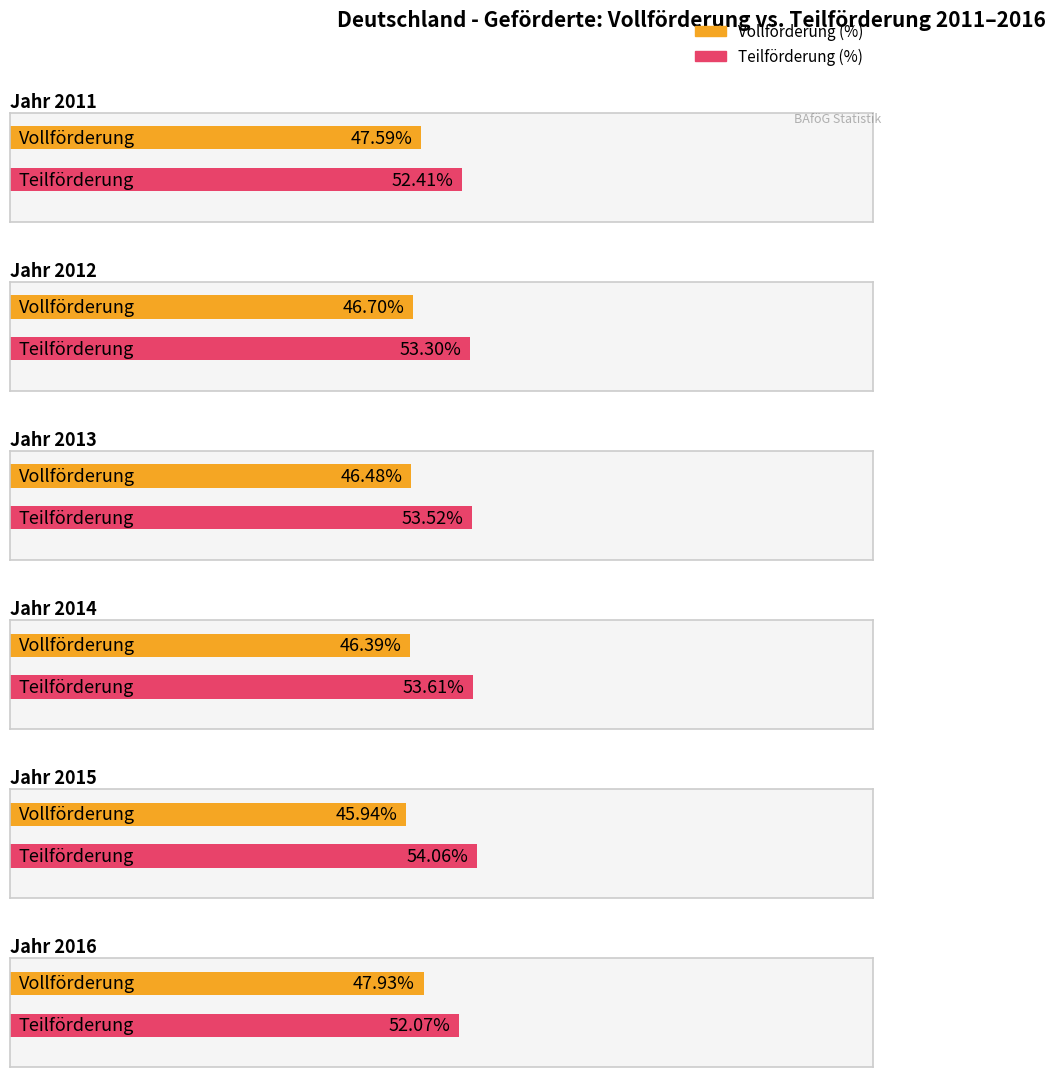

Reading left to right, transcribe all the data shown in this chart.

Vollförderung (%): 2011=47.6	2012=46.7	2013=46.5	2014=46.4	2015=45.9	2016=47.9
Teilförderung (%): 2011=52.4	2012=53.3	2013=53.5	2014=53.6	2015=54.1	2016=52.1